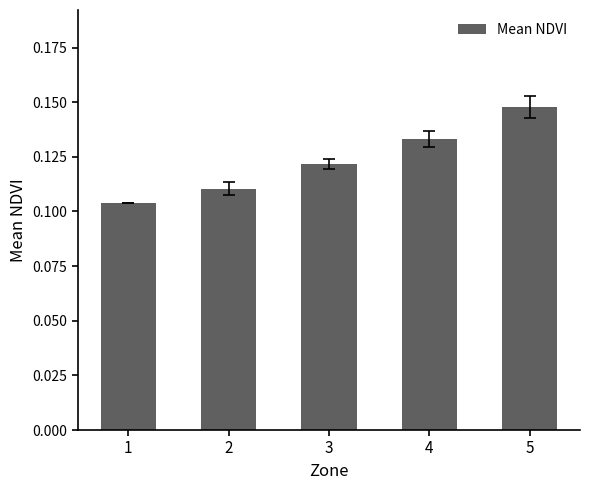

The chart shows a value of 0.2 at 4. True or false?

False